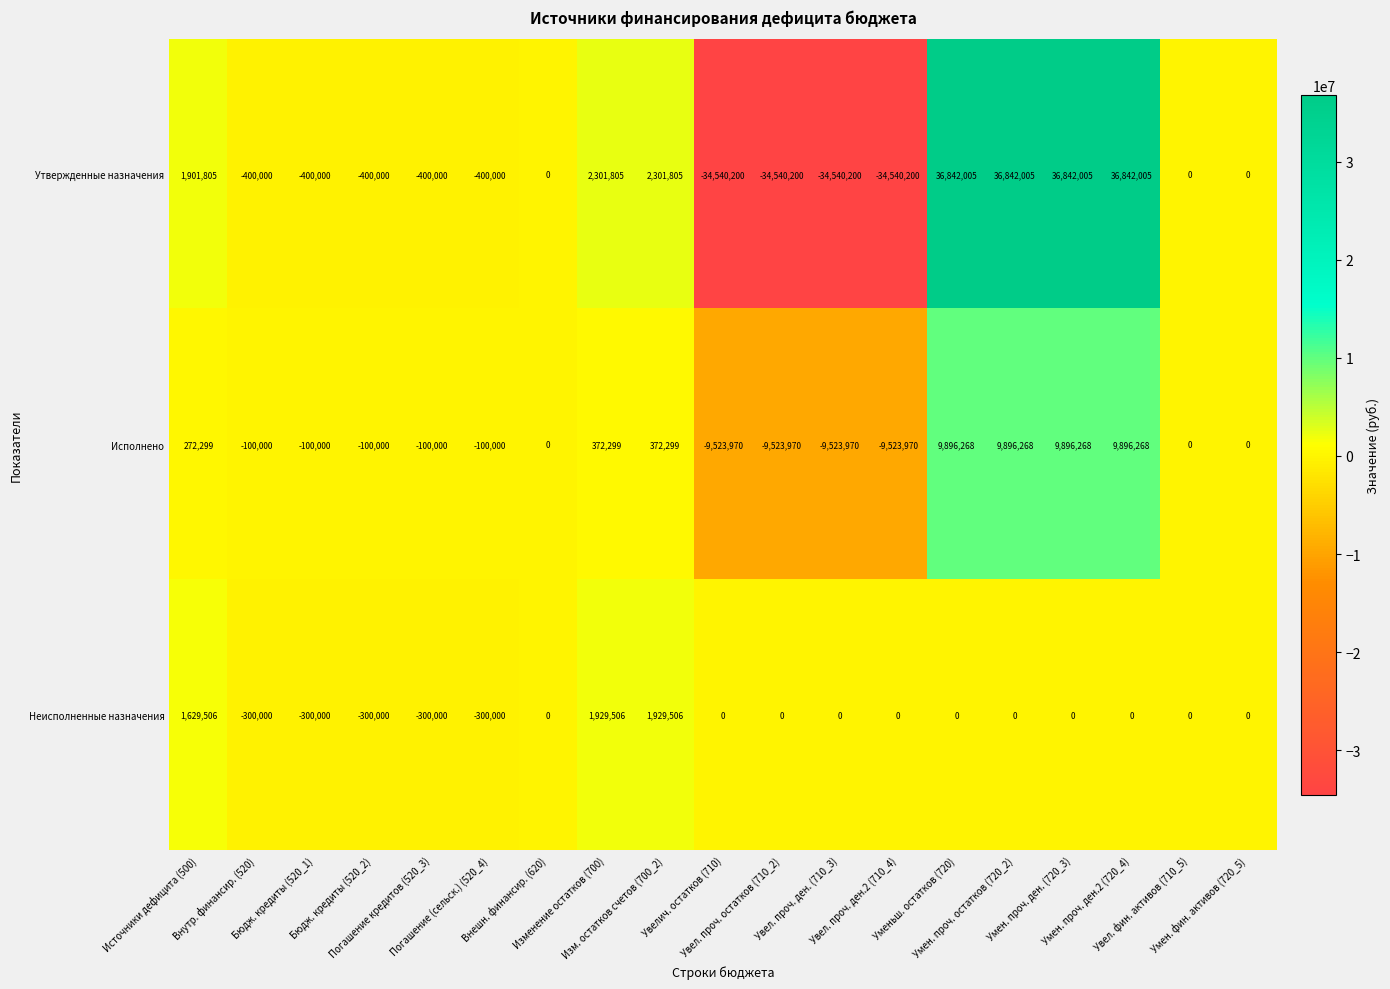

List the series in order of their peak value, highest first.

Утвержденные назначения, Исполнено, Неисполненные назначения